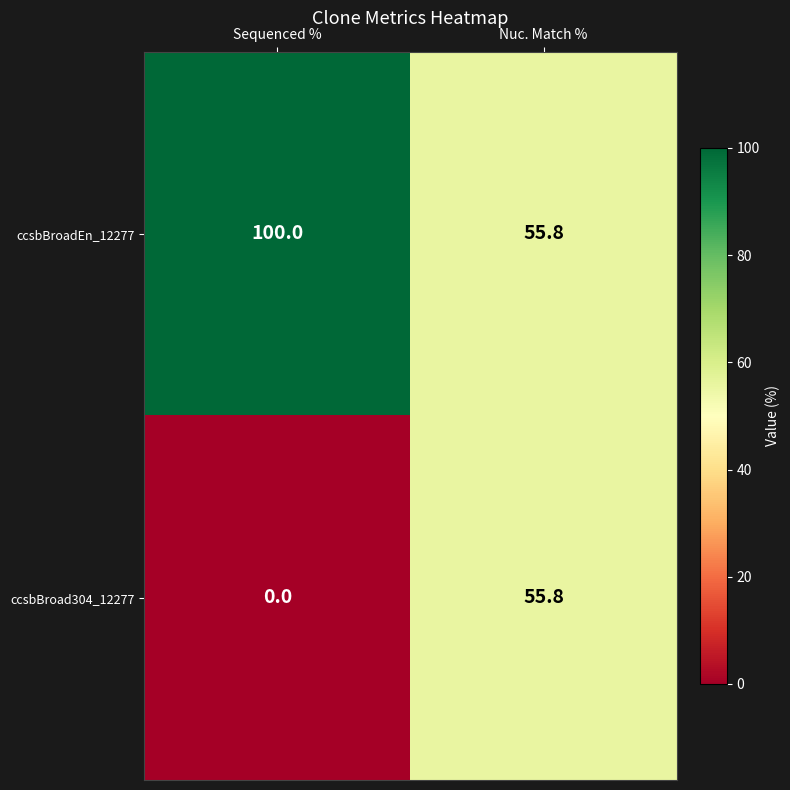

Reading left to right, extract all data points from this chart.

ccsbBroadEn_12277: Sequenced %=100.0	Nuc. Match %=55.8
ccsbBroad304_12277: Sequenced %=0.0	Nuc. Match %=55.8